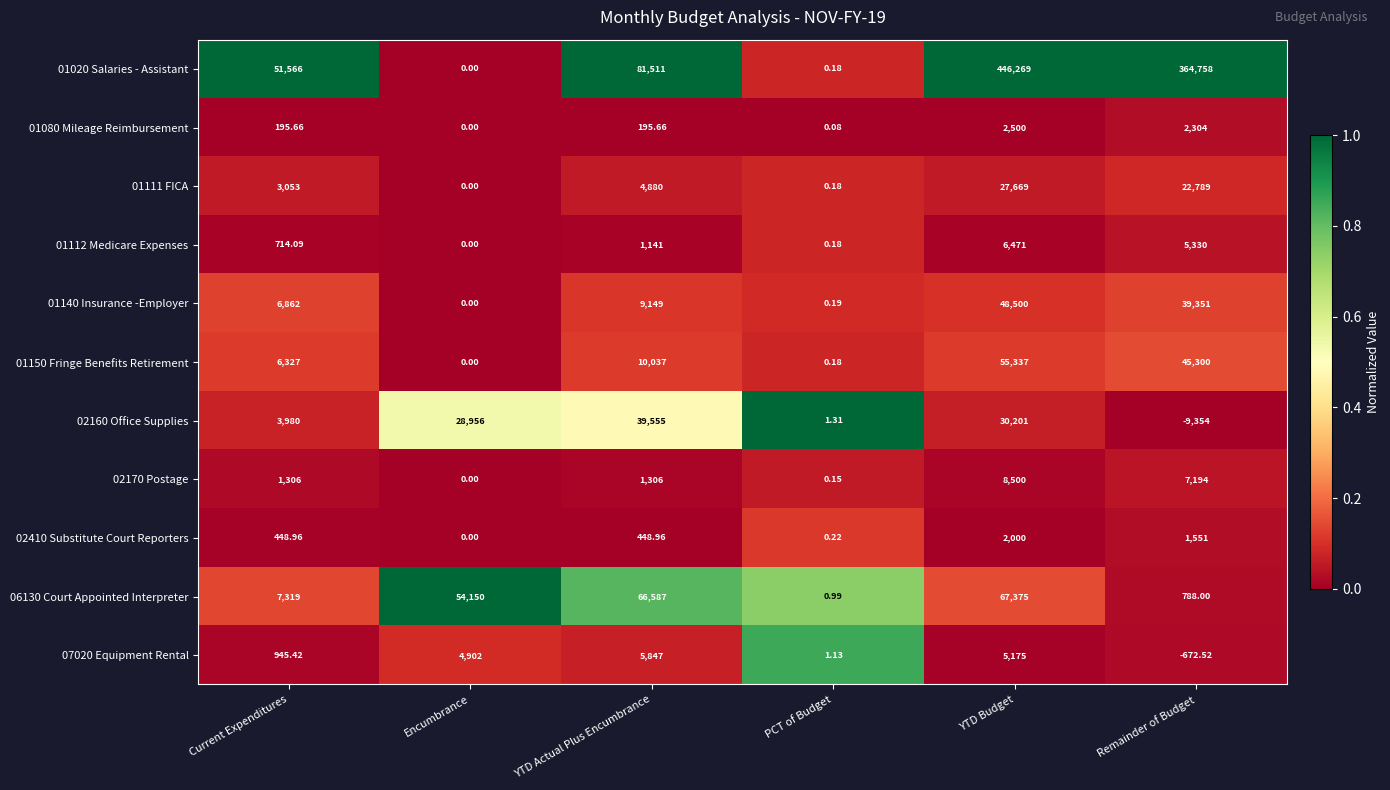

Which label corresponds to the largest value in the chart?

YTD Budget